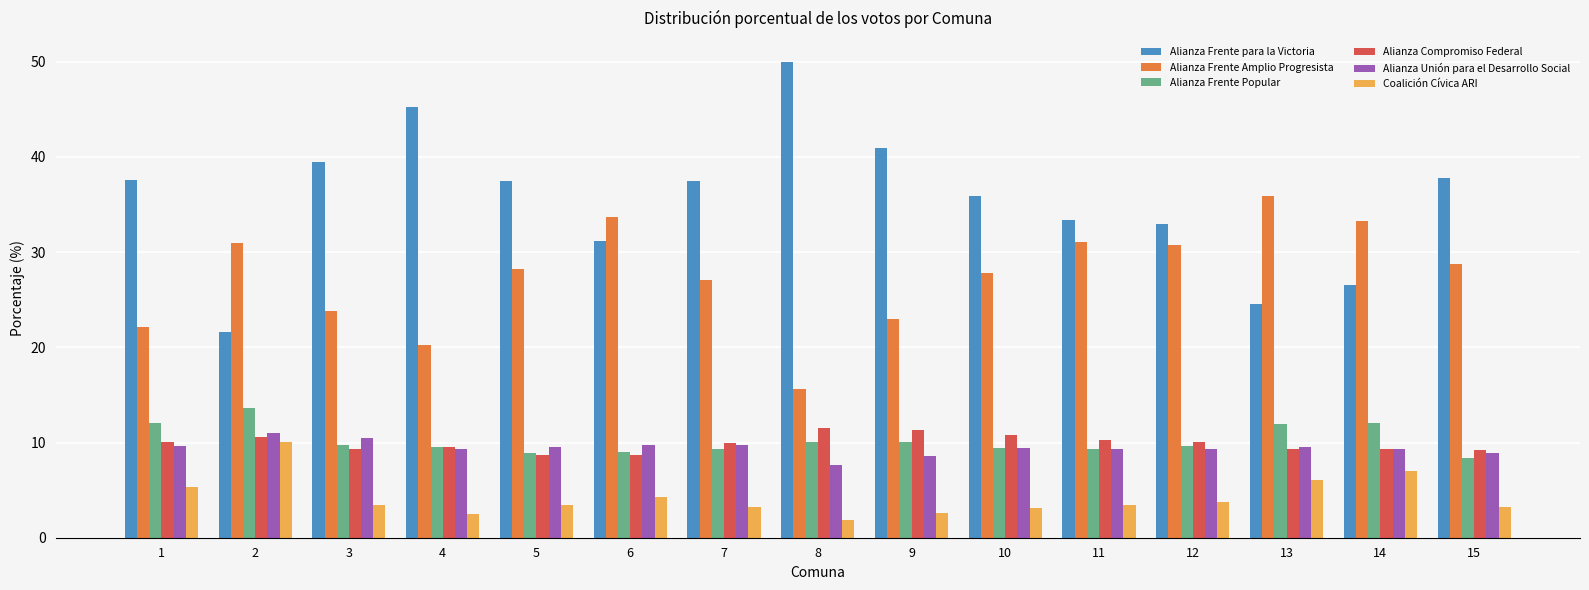

What is the difference between the second highest and minimum values in the Alianza Compromiso Federal series?

2.7